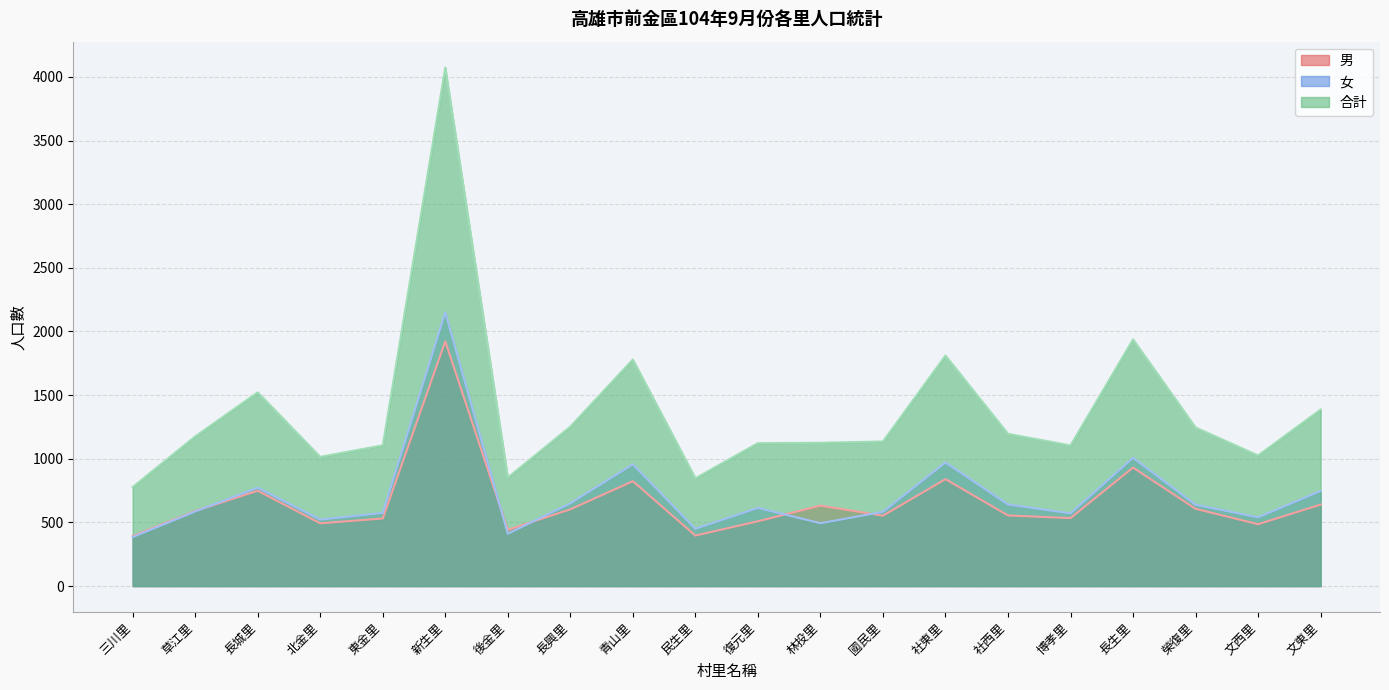

At which category does the chart reach its peak across all series?

新生里